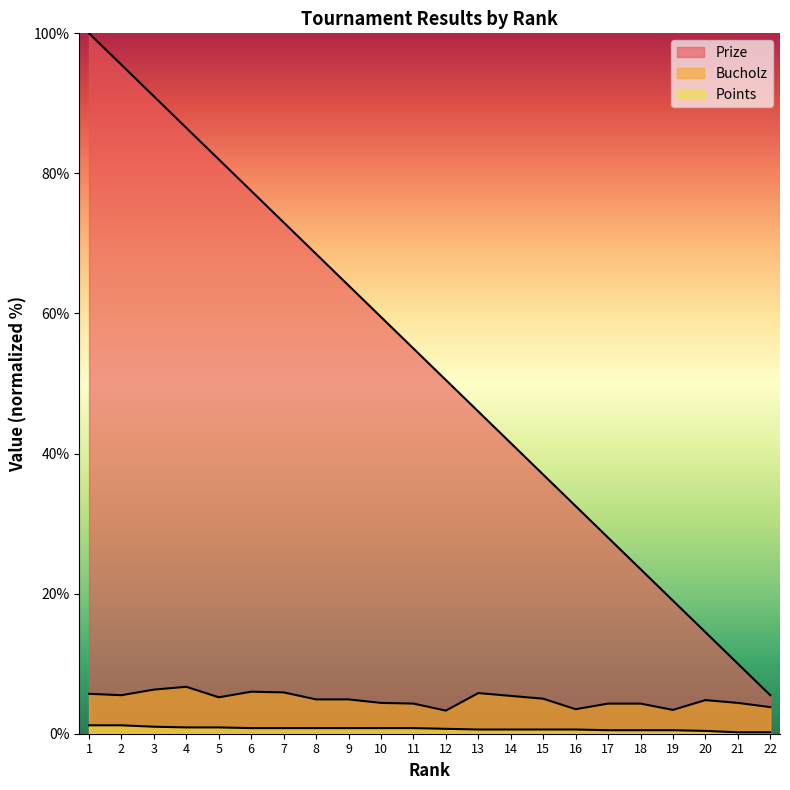

Reading right to left, what are all the values shown in this chart?

Prize: 5.5	10.0	14.5	19.0	23.5	28.0	32.5	37.0	41.5	46.0	50.5	55.0	59.5	64.0	68.5	73.0	77.5	82.0	86.5	91.0	95.5	100.0
Bucholz: 3.8	4.4	4.8	3.4	4.3	4.3	3.5	5.0	5.4	5.8	3.3	4.3	4.4	4.9	4.9	5.9	6.0	5.2	6.7	6.3	5.5	5.7
Points: 0.2	0.2	0.4	0.5	0.5	0.5	0.6	0.6	0.6	0.6	0.7	0.8	0.8	0.8	0.8	0.8	0.8	0.9	0.9	1.0	1.2	1.2